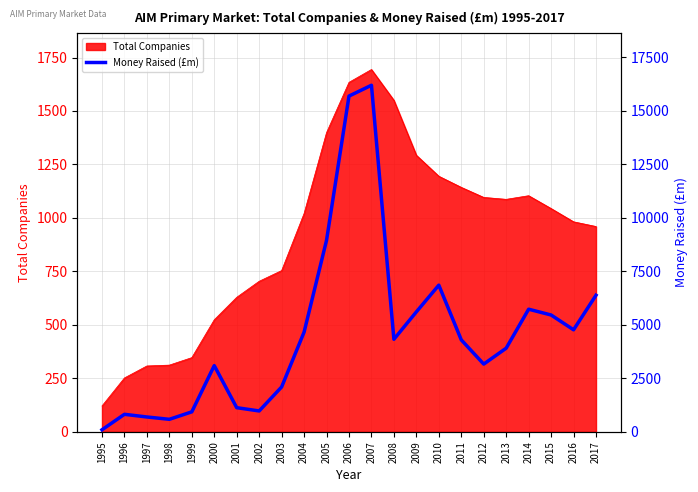

Is it true that the value at 2002 is 634.2?

False